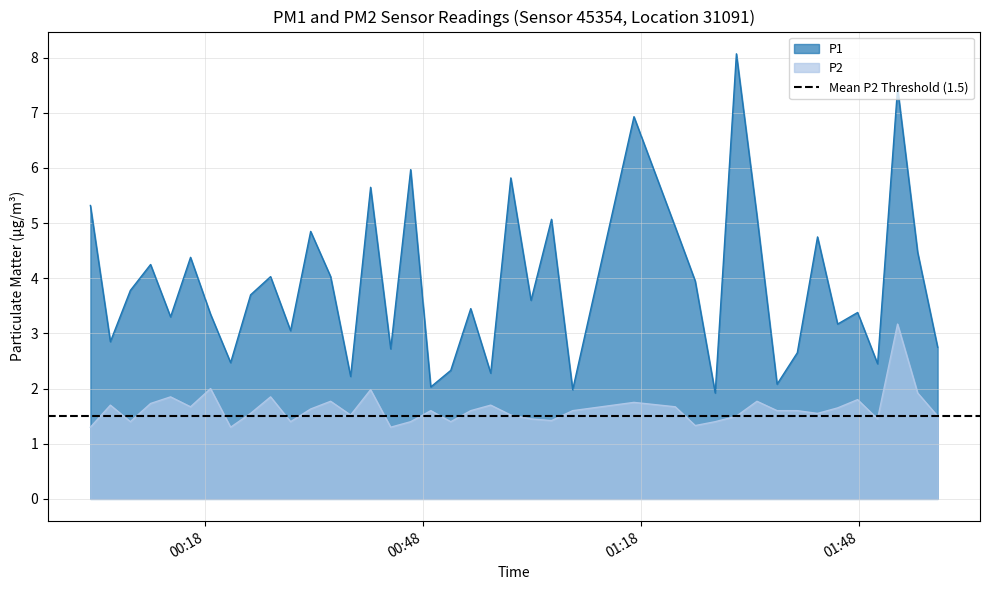

True or false: P1 and P2 cross at least once.

False